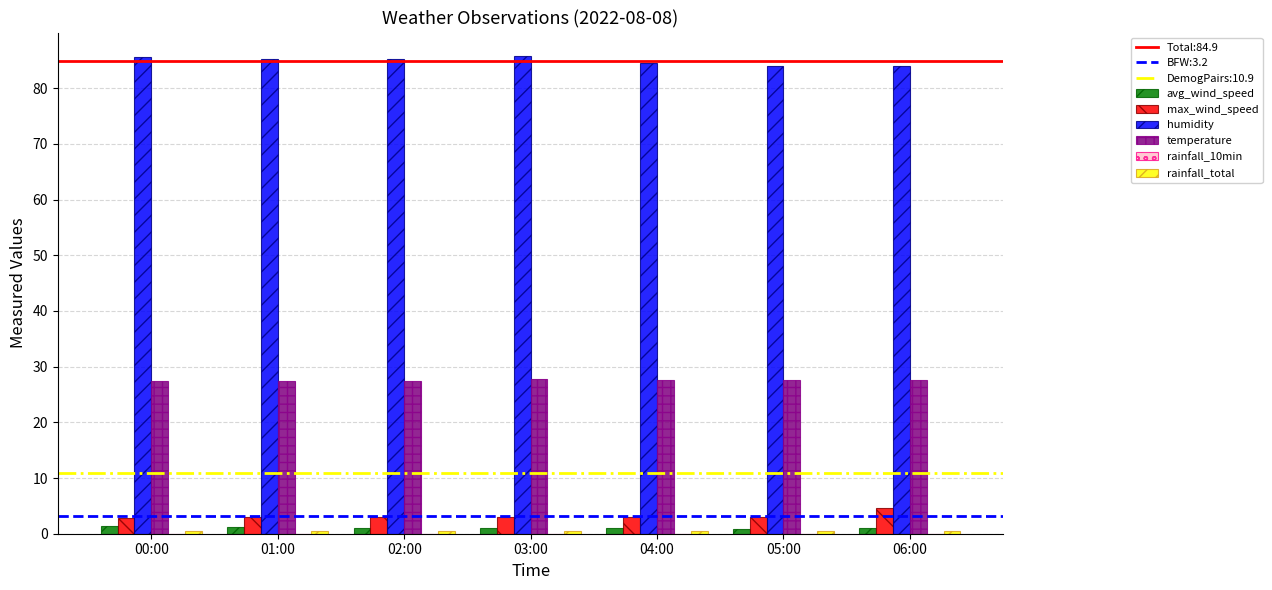

The temperature series shows 27.7 at 03:00. True or false?

True